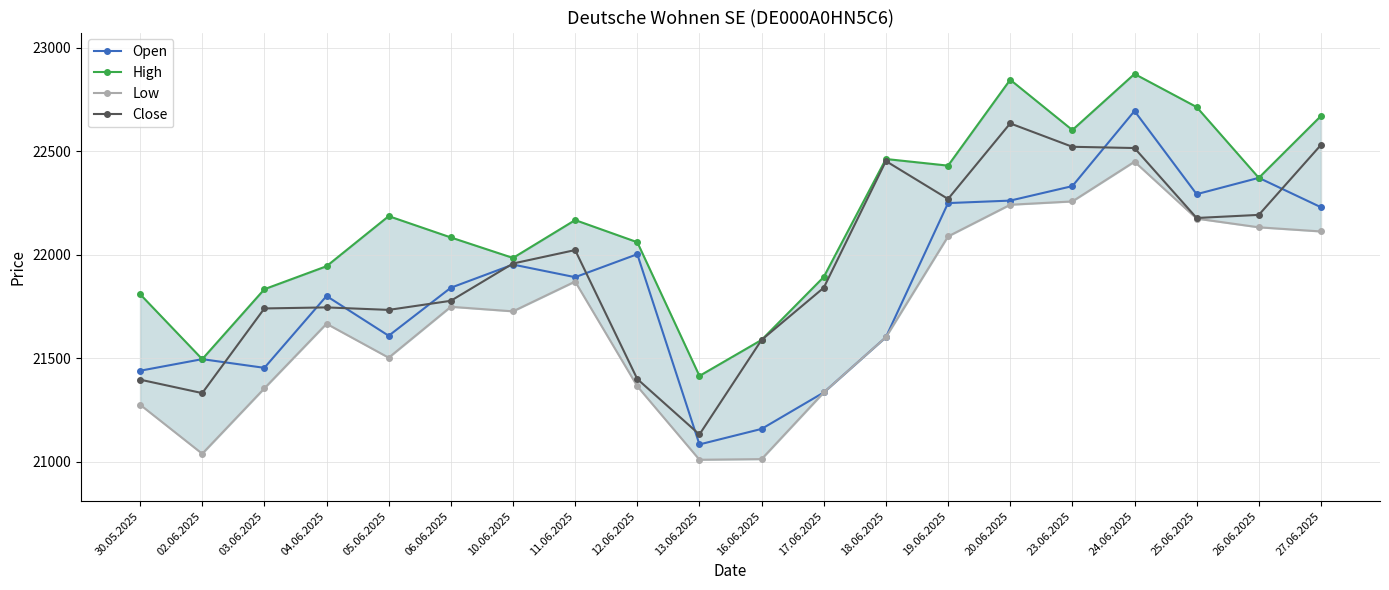

Reading right to left, what are all the values shown in this chart?

Open: 27.06.2025=22229	26.06.2025=22371	25.06.2025=22292	24.06.2025=22694	23.06.2025=22331	20.06.2025=22261	19.06.2025=22249	18.06.2025=21601	17.06.2025=21334	16.06.2025=21158	13.06.2025=21083	12.06.2025=22002	11.06.2025=21891	10.06.2025=21952	06.06.2025=21840	05.06.2025=21608	04.06.2025=21800	03.06.2025=21453	02.06.2025=21495	30.05.2025=21439
High: 27.06.2025=22670	26.06.2025=22371	25.06.2025=22713	24.06.2025=22873	23.06.2025=22602	20.06.2025=22845	19.06.2025=22430	18.06.2025=22462	17.06.2025=21892	16.06.2025=21588	13.06.2025=21414	12.06.2025=22060	11.06.2025=22167	10.06.2025=21984	06.06.2025=22083	05.06.2025=22186	04.06.2025=21944	03.06.2025=21833	02.06.2025=21495	30.05.2025=21809
Low: 27.06.2025=22112	26.06.2025=22132	25.06.2025=22174	24.06.2025=22449	23.06.2025=22257	20.06.2025=22241	19.06.2025=22088	18.06.2025=21601	17.06.2025=21334	16.06.2025=21012	13.06.2025=21009	12.06.2025=21364	11.06.2025=21870	10.06.2025=21726	06.06.2025=21748	05.06.2025=21502	04.06.2025=21666	03.06.2025=21354	02.06.2025=21038	30.05.2025=21275
Close: 27.06.2025=22530	26.06.2025=22192	25.06.2025=22177	24.06.2025=22515	23.06.2025=22521	20.06.2025=22634	19.06.2025=22269	18.06.2025=22452	17.06.2025=21840	16.06.2025=21588	13.06.2025=21131	12.06.2025=21399	11.06.2025=22022	10.06.2025=21957	06.06.2025=21777	05.06.2025=21733	04.06.2025=21745	03.06.2025=21740	02.06.2025=21331	30.05.2025=21396